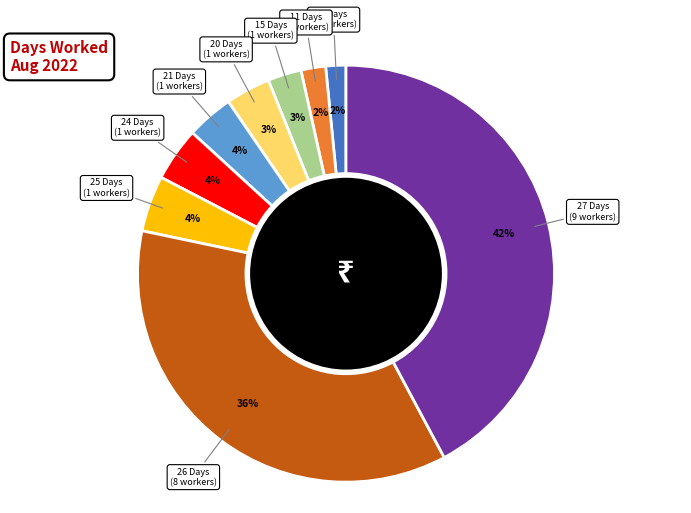

Which slice is the largest?

27 Days (9 workers)